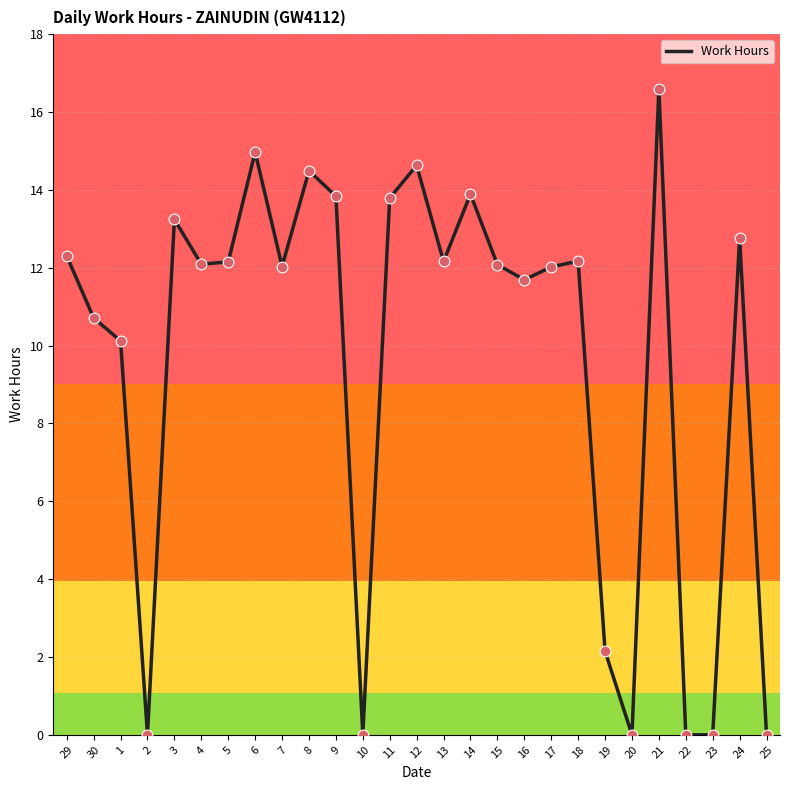

What is the change in value from 8 to 10?

-14.5